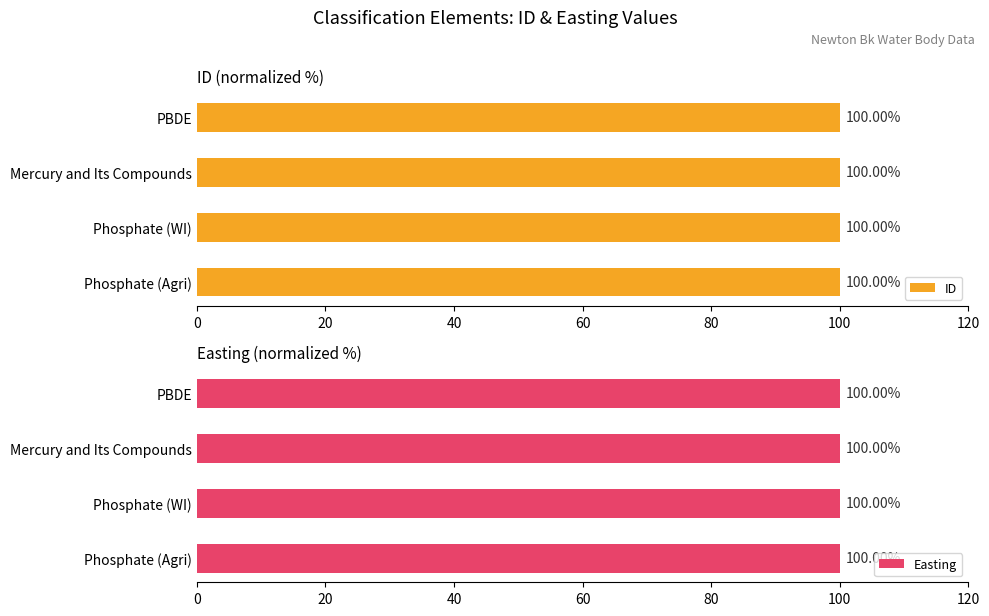

What is the sum of the ID values at Phosphate (Agri) and Mercury and Its Compounds?

200.0